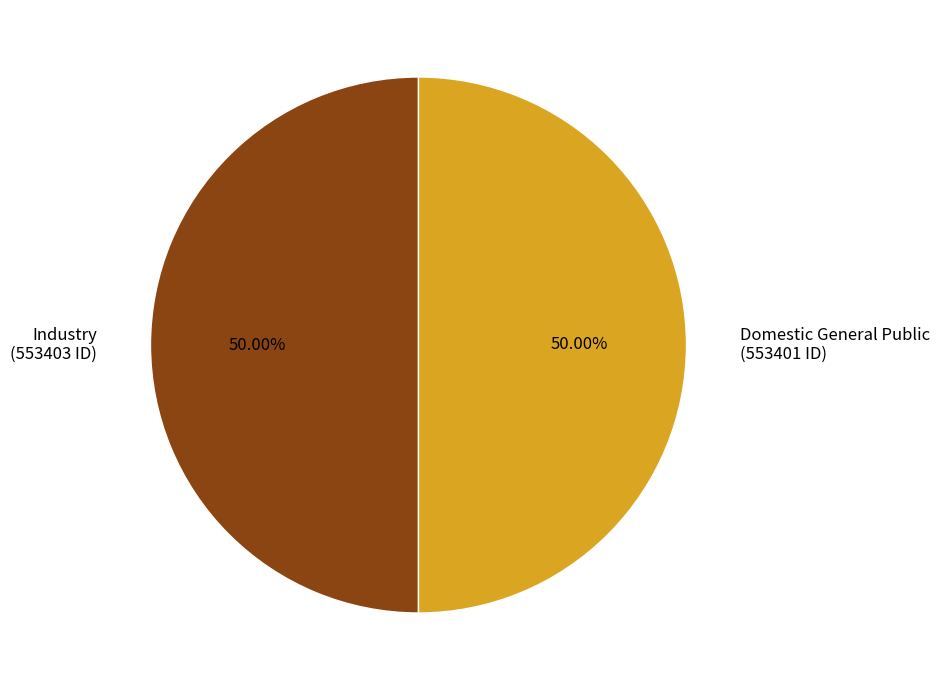

To the nearest percent, what is the average slice percentage?

50%